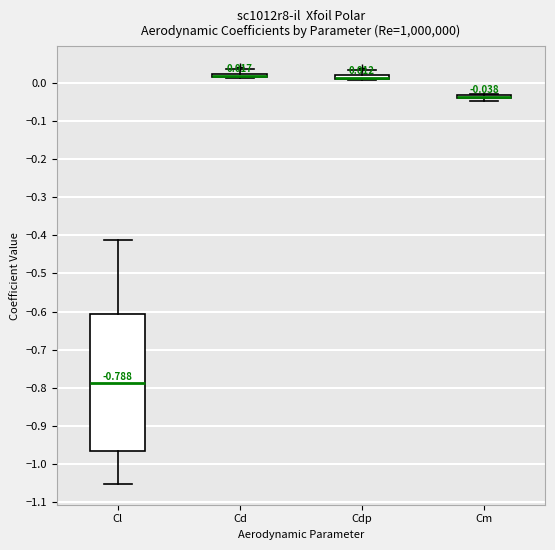

Which box is the tallest, from its lower edge to its upper edge?

Cl